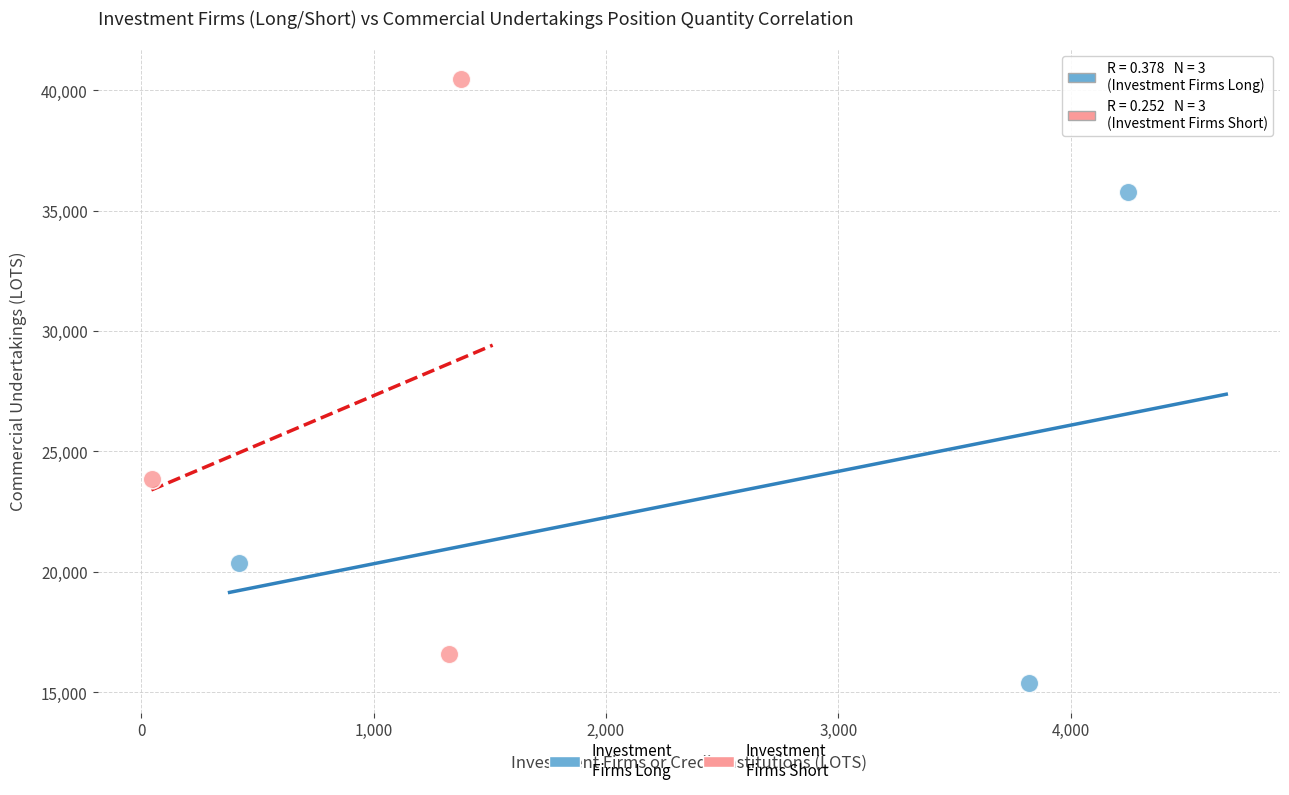

Which series has the widest spread of Y values?

Investment Firms Short